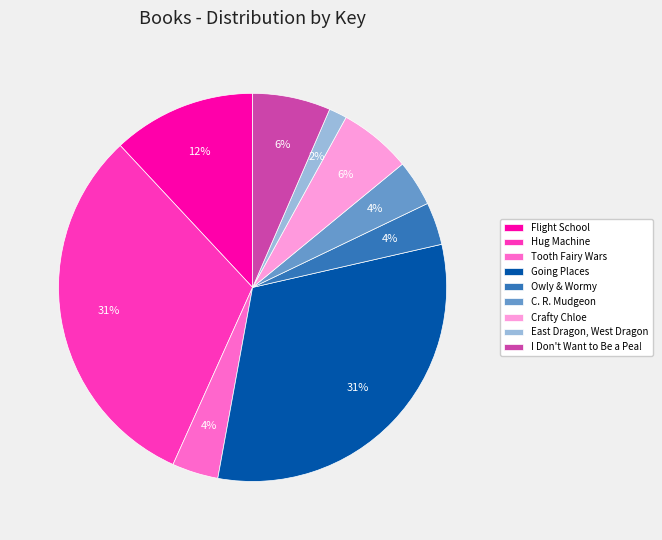

To the nearest percent, what portion does Going Places represent?

31%